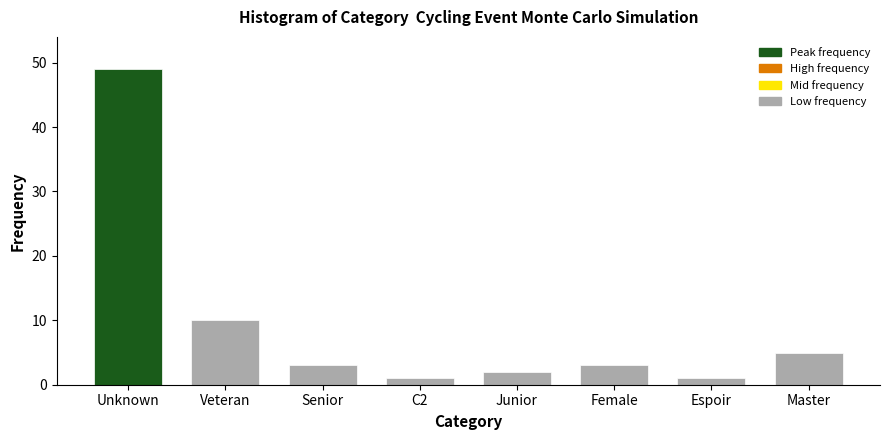

Reading left to right, extract all data points from this chart.

Unknown=49	Veteran=10	Senior=3	C2=1	Junior=2	Female=3	Espoir=1	Master=5